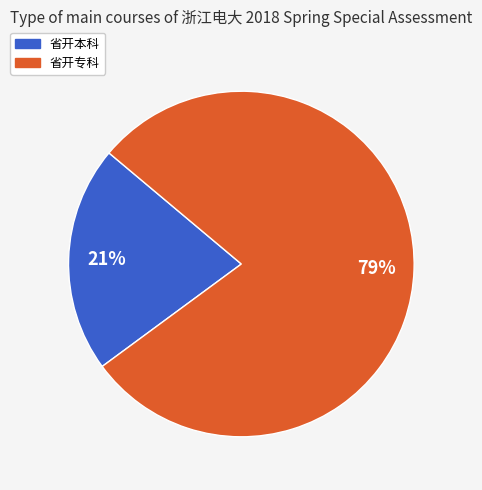

Do 省开专科 and 省开本科 together represent more than half of the pie?

Yes